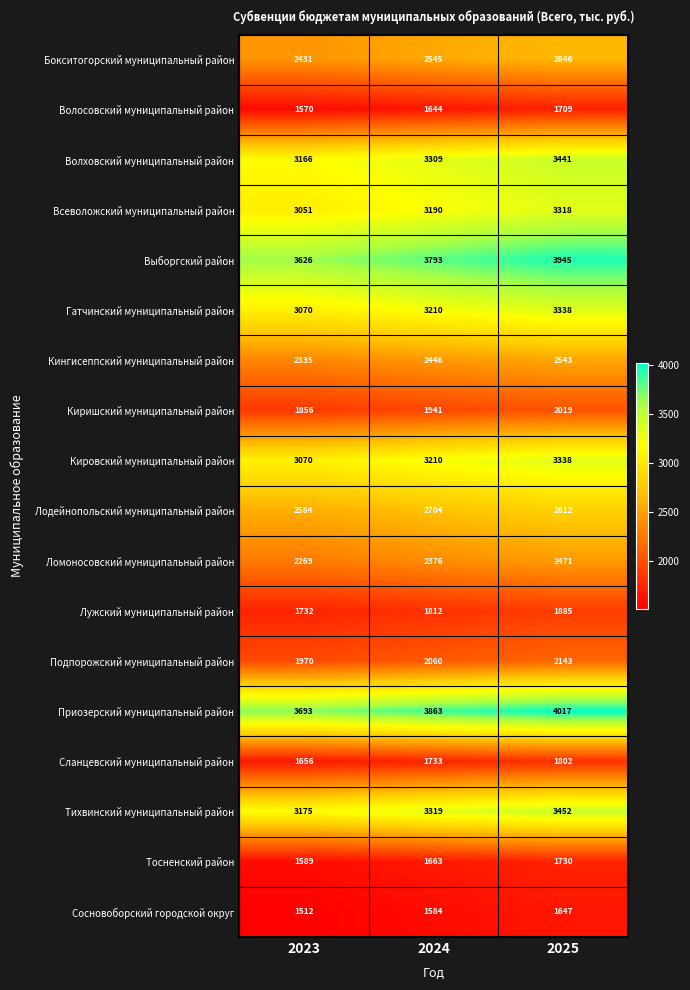

The Сланцевский муниципальный район series shows 2868 at 2023. True or false?

False